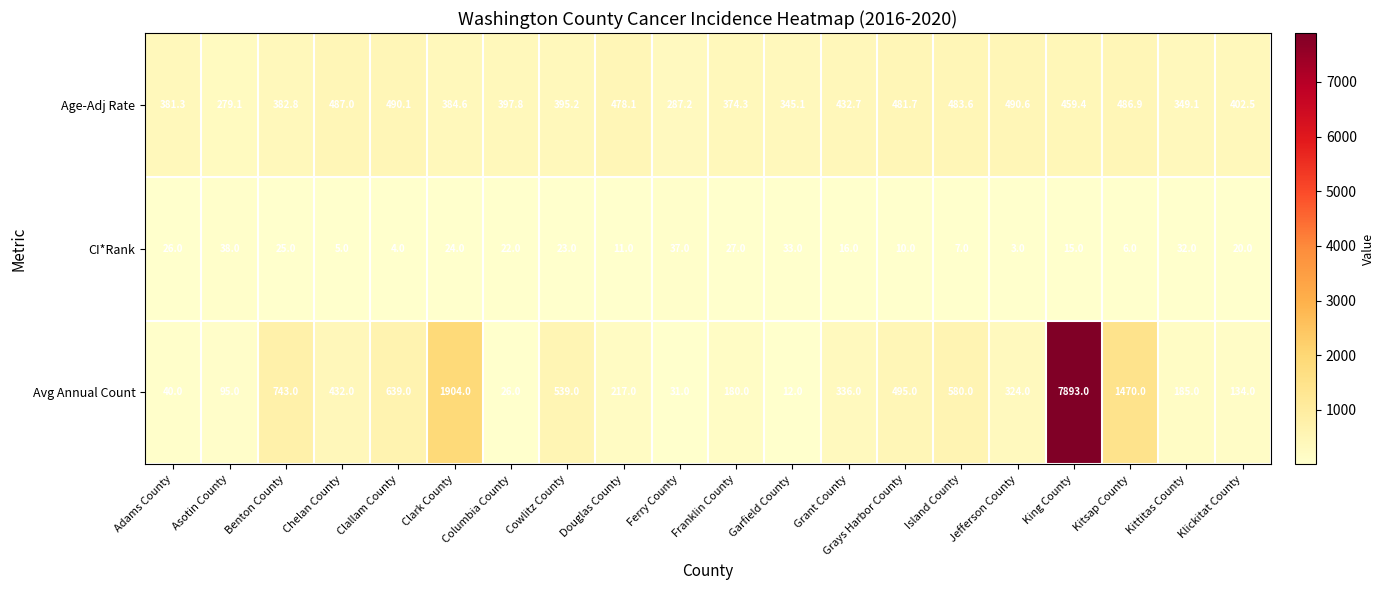

Which series has the largest total across all categories?

Avg Annual Count